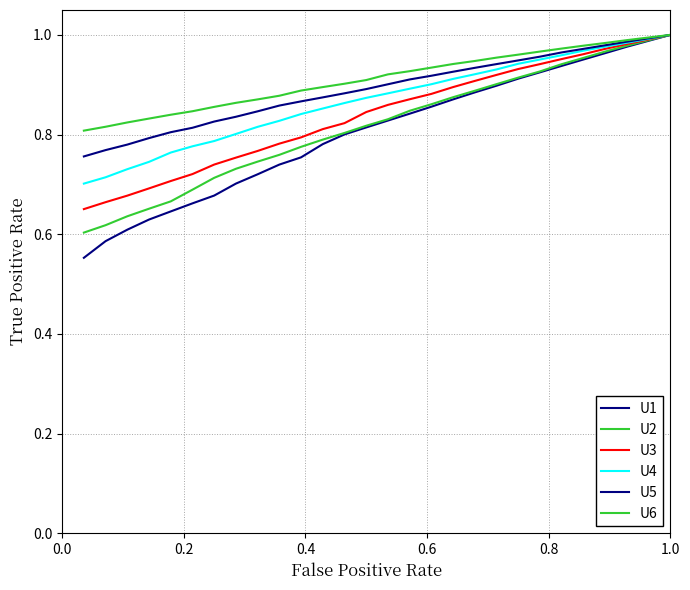

Does the chart have visible grid lines?

Yes